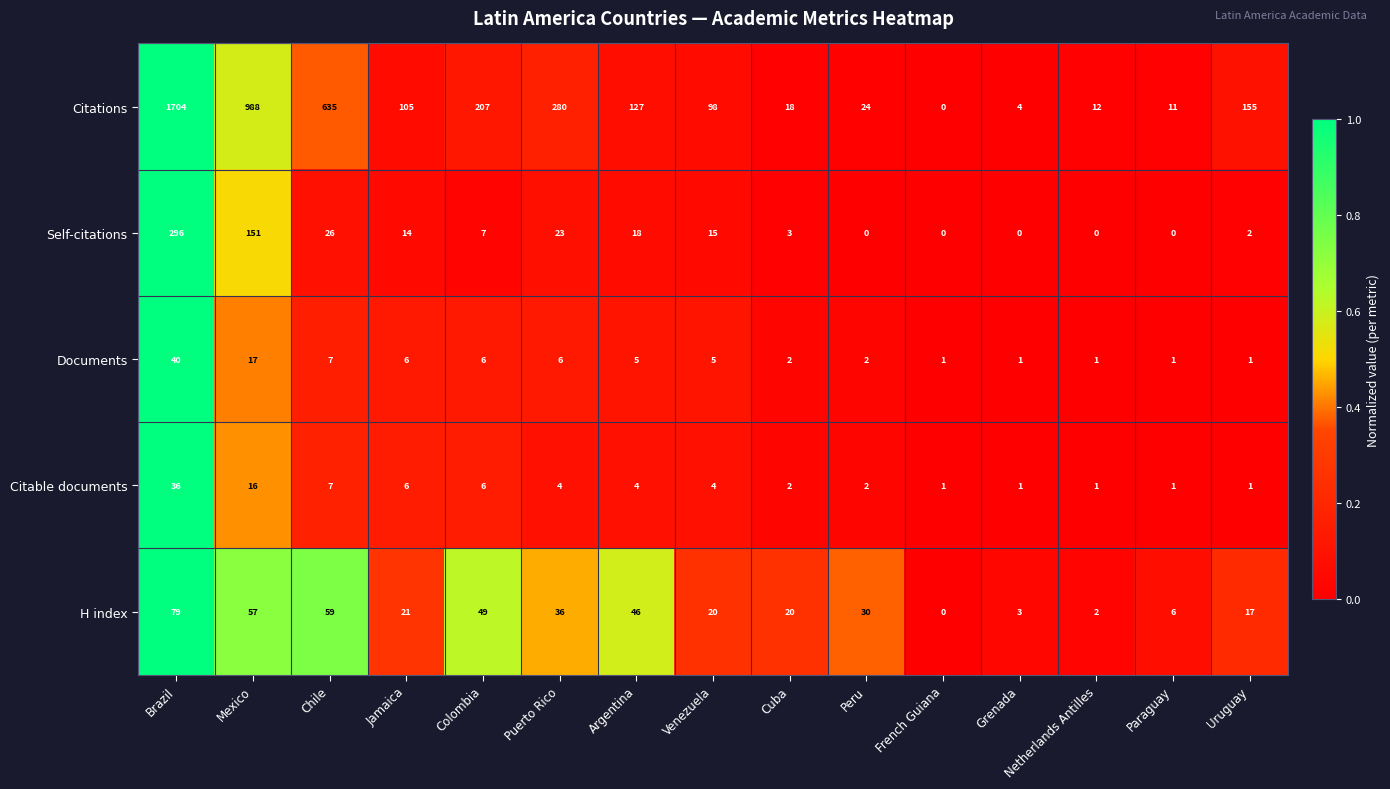

What is the sum of the Citations values at Paraguay and Netherlands Antilles?

23